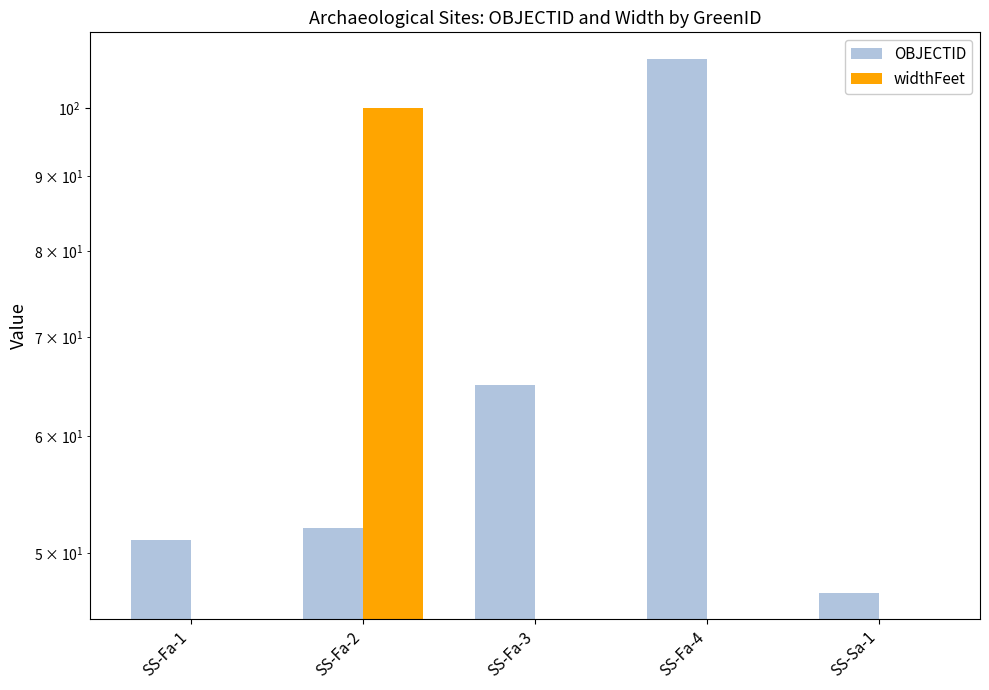

What is the label of the 2nd bar from the left?

SS-Fa-2